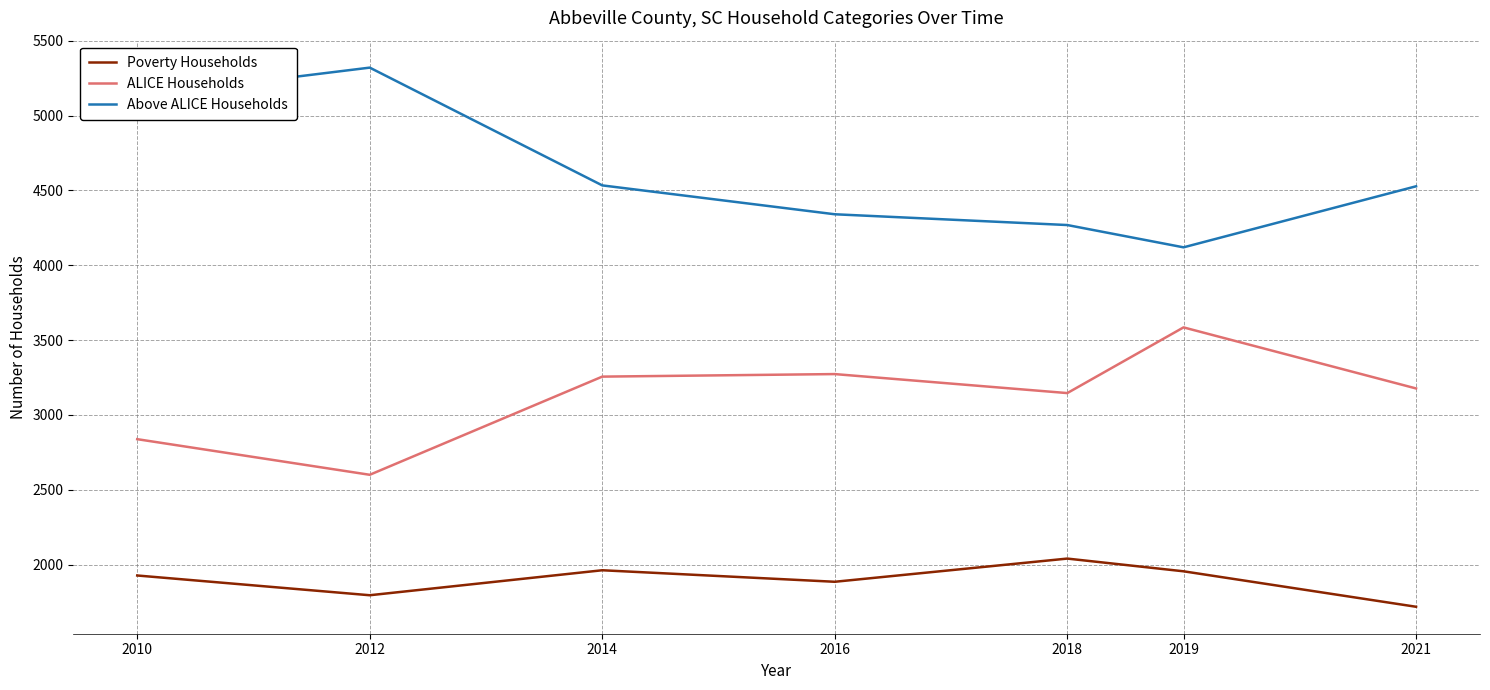

True or false: Poverty Households and Above ALICE Households intersect in this chart.

False